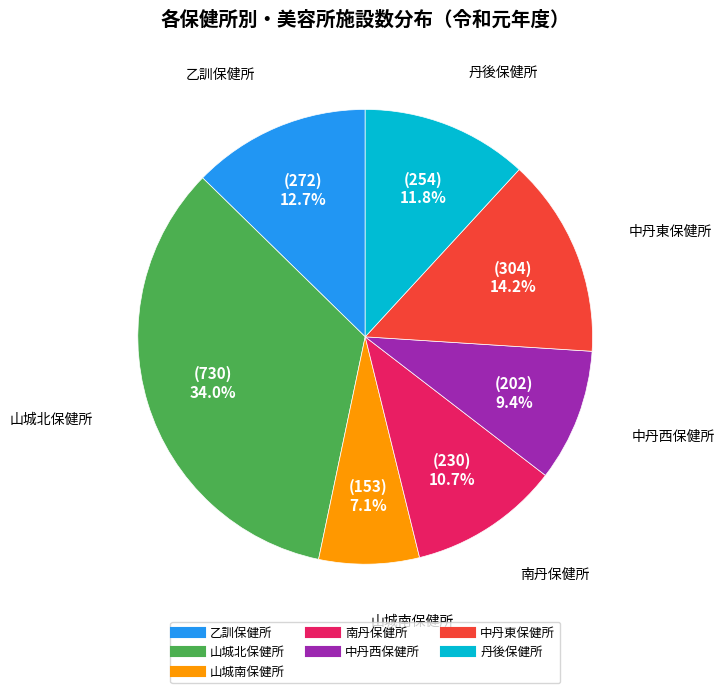

True or false: 丹後保健所 accounts for 25% of the total.

False